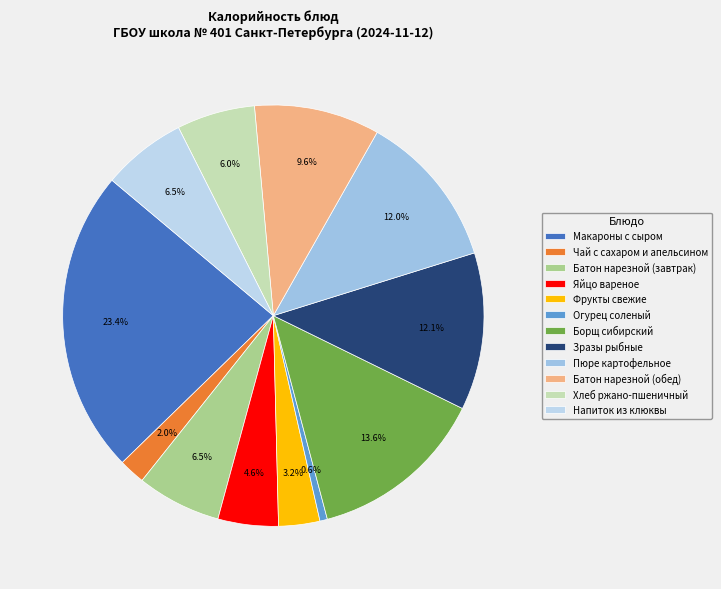

What is the change in value from Фрукты свежие to Огурец соленый?

-35.2